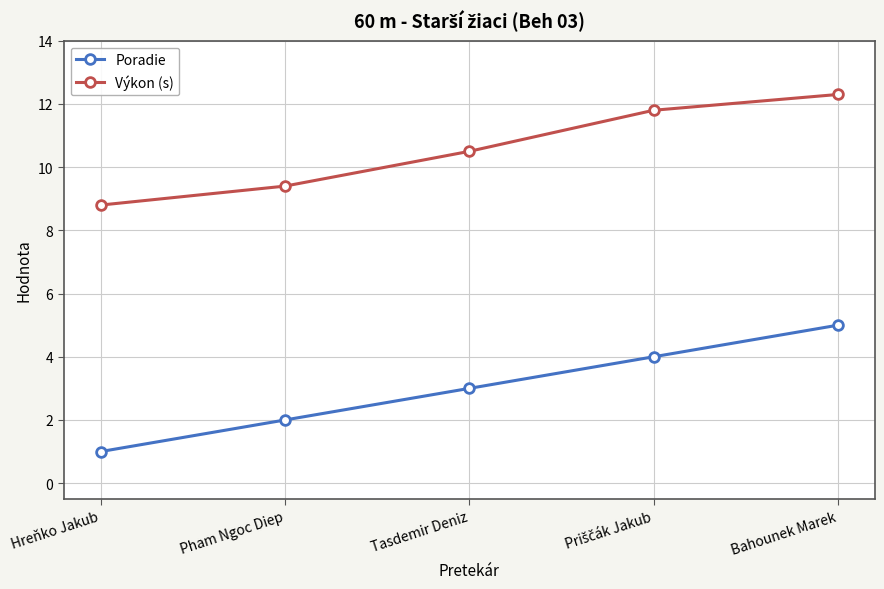

What is the label of the 3rd point from the right?

Tasdemir Deniz